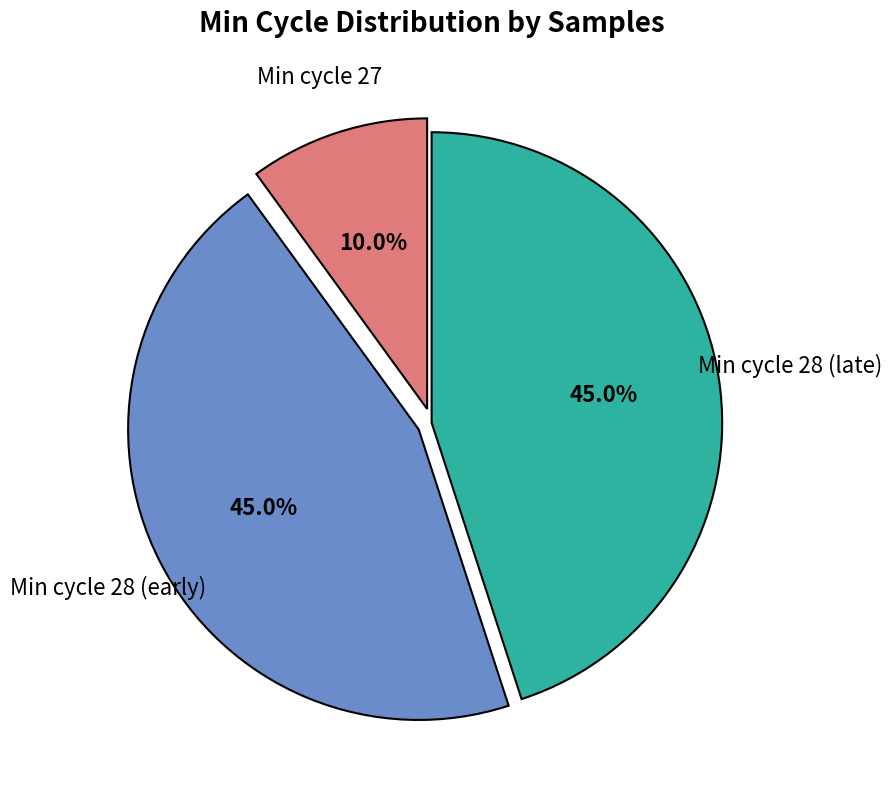

Is there a majority slice in this chart?

No